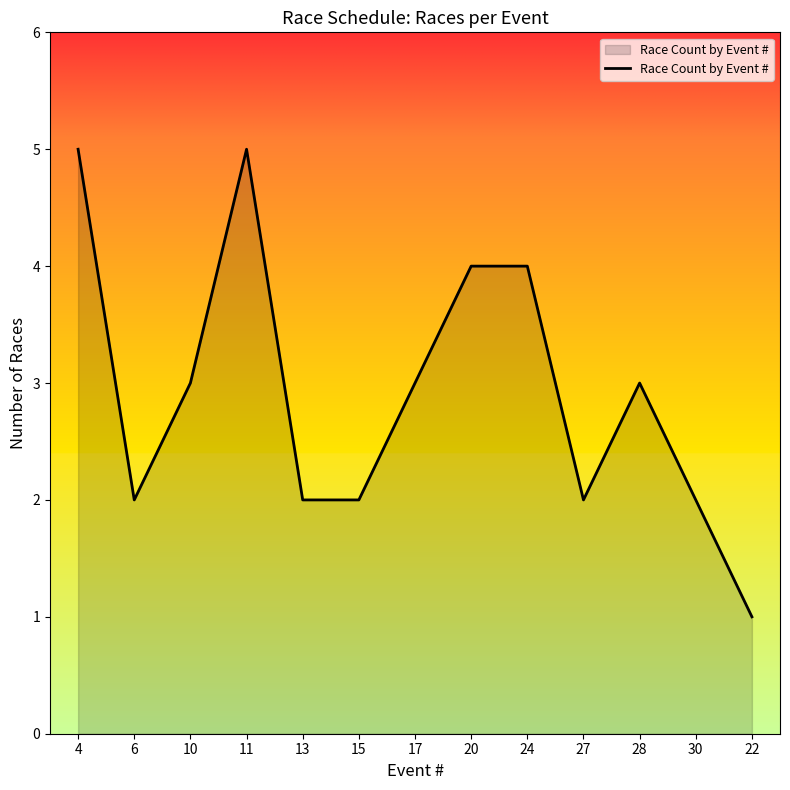

The value at 15 is 1. True or false?

False